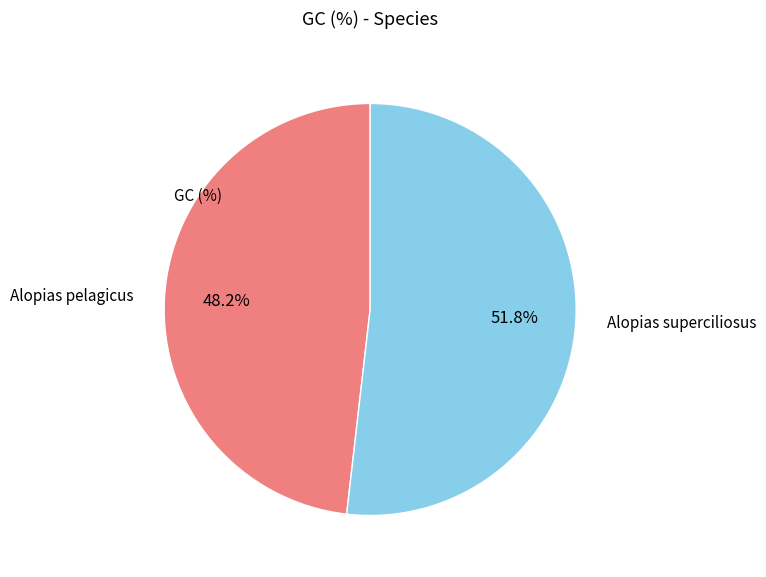

Approximately how many times larger is the value at Alopias superciliosus compared to Alopias pelagicus?

1.1